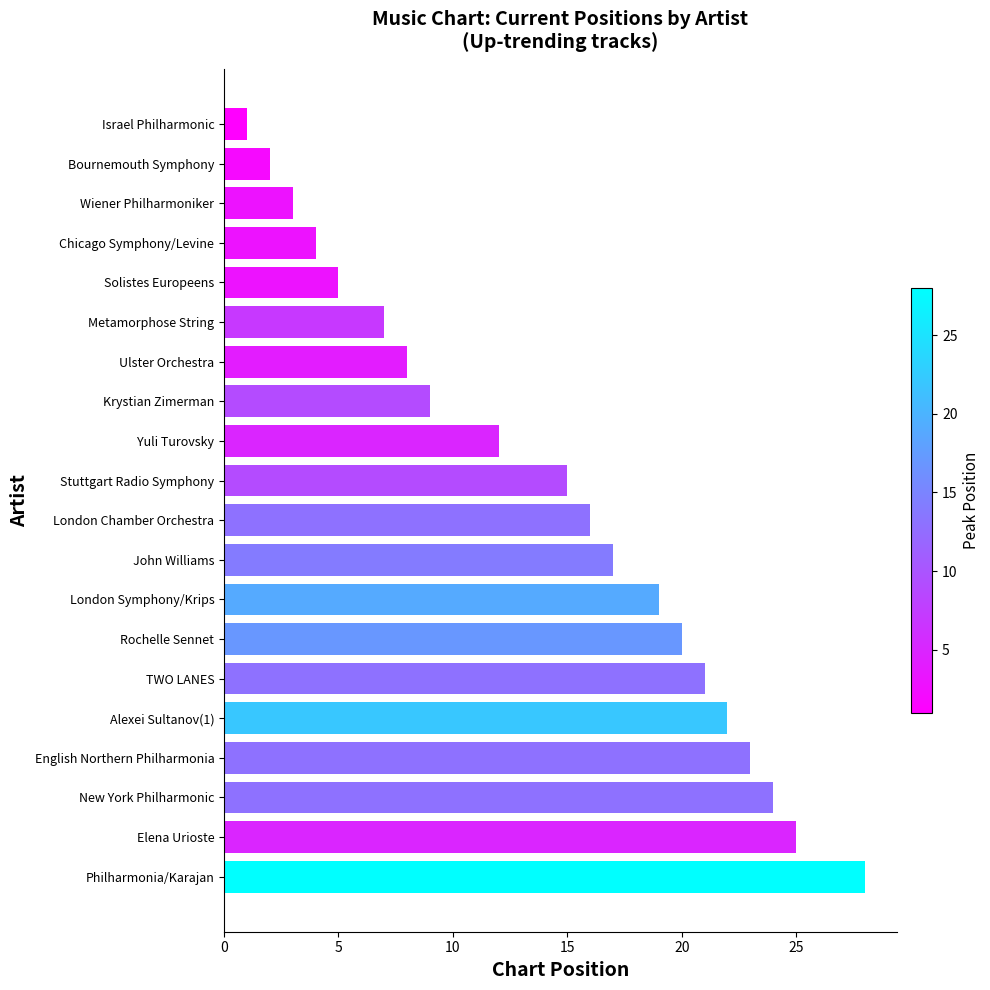

Is it true that the value at Stuttgart Radio Symphony is 15?

True